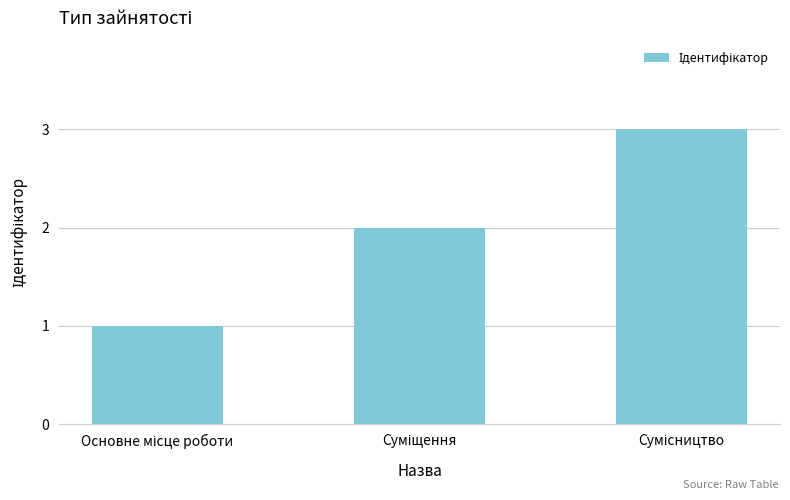

What is the greatest value displayed?

3